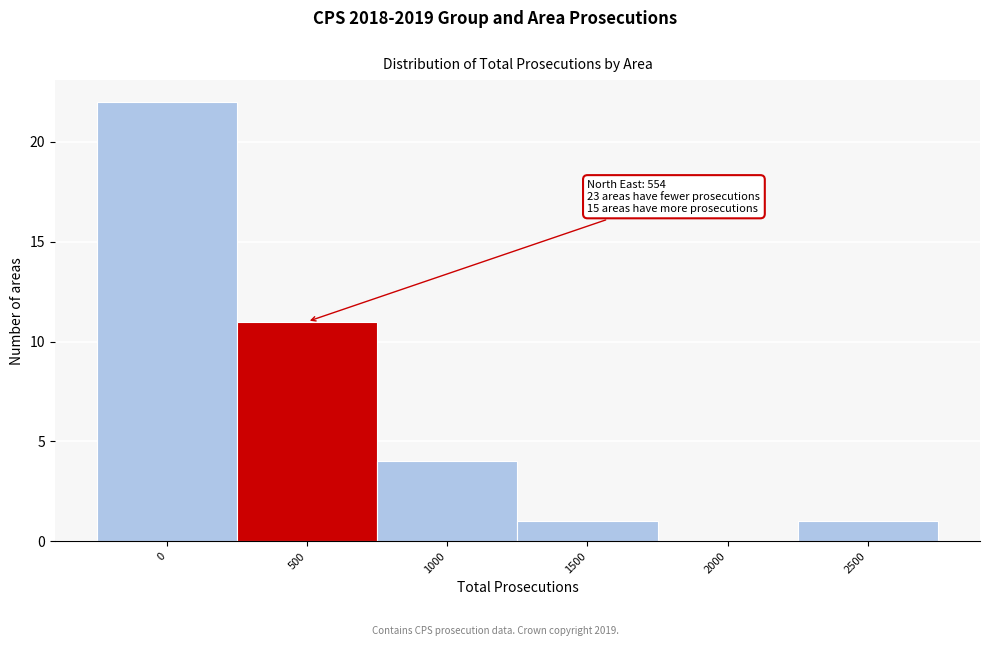

Reading right to left, list all the values displayed in this chart.

2500=1	2000=0	1500=1	1000=4	500=11	0=22